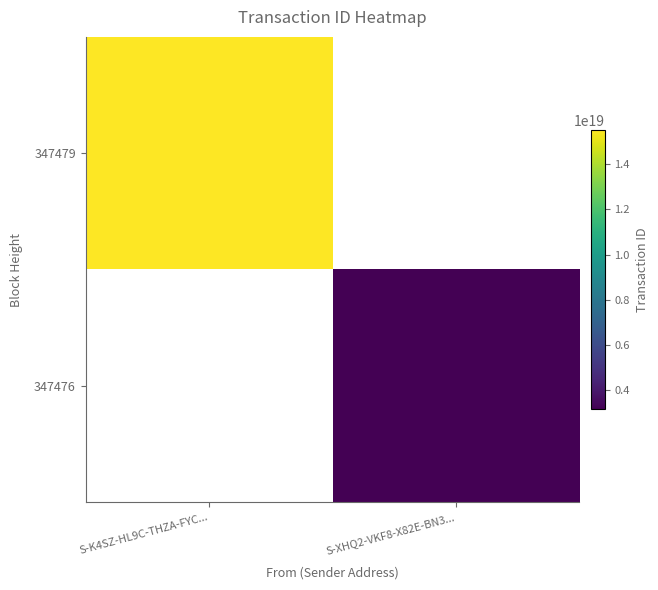

Rank the series at S-XHQ2-VKF8-X82E-BN3... from highest to lowest value.

347479, 347476